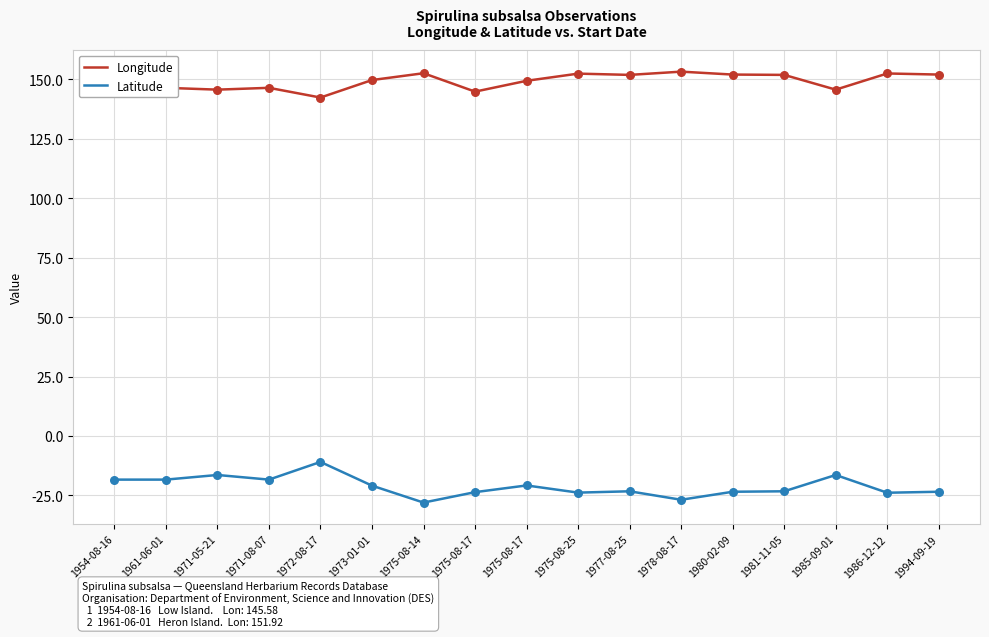

Which series has the largest total across all categories?

Longitude